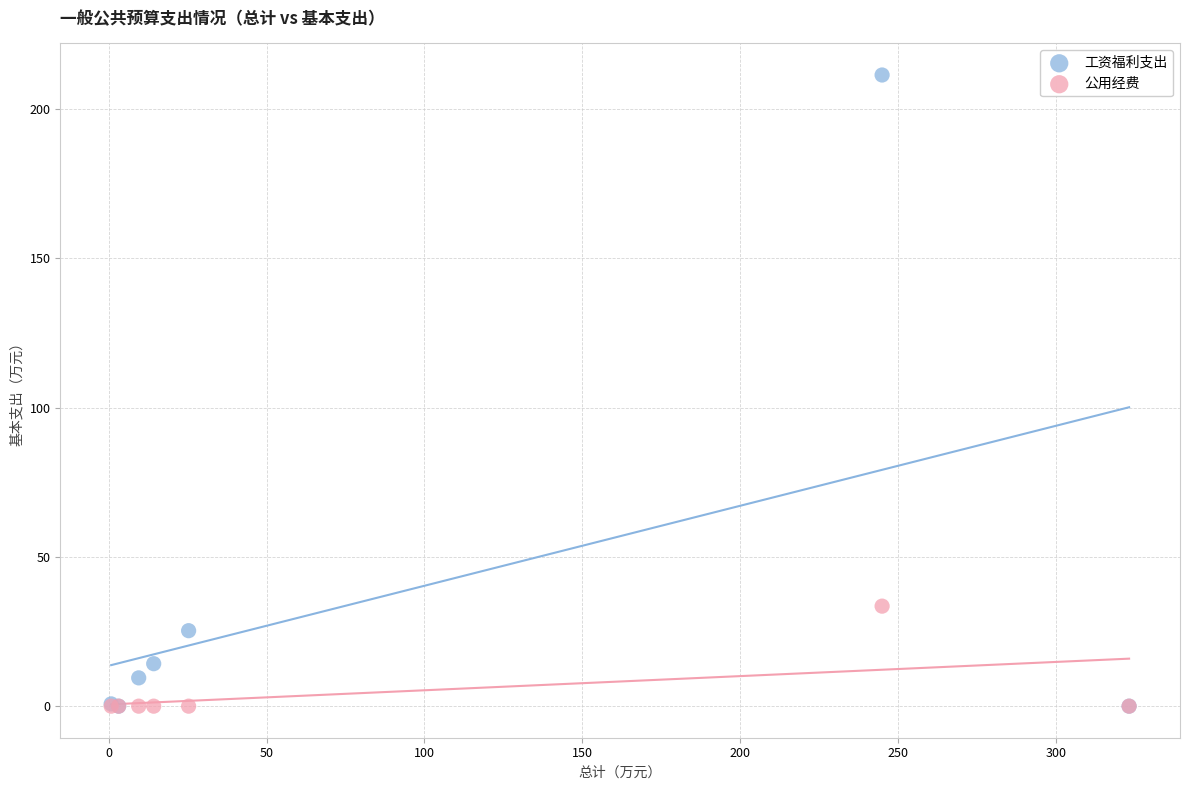

In the 工资福利支出 series, what Y value is closest to 105?

25.3